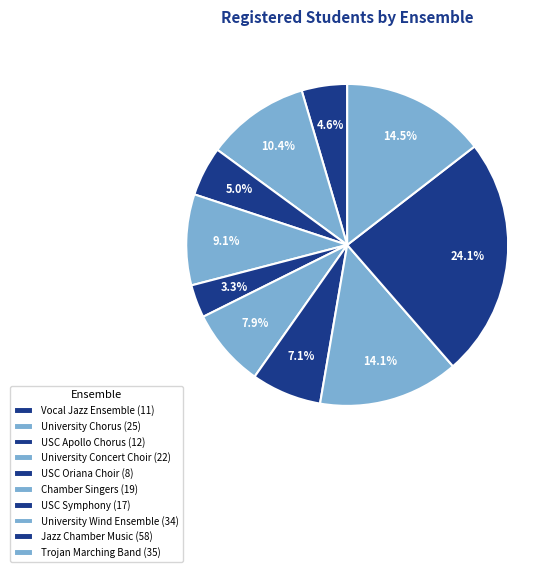

Combined, what portion of the pie is USC Apollo Chorus and USC Symphony?

12.0%